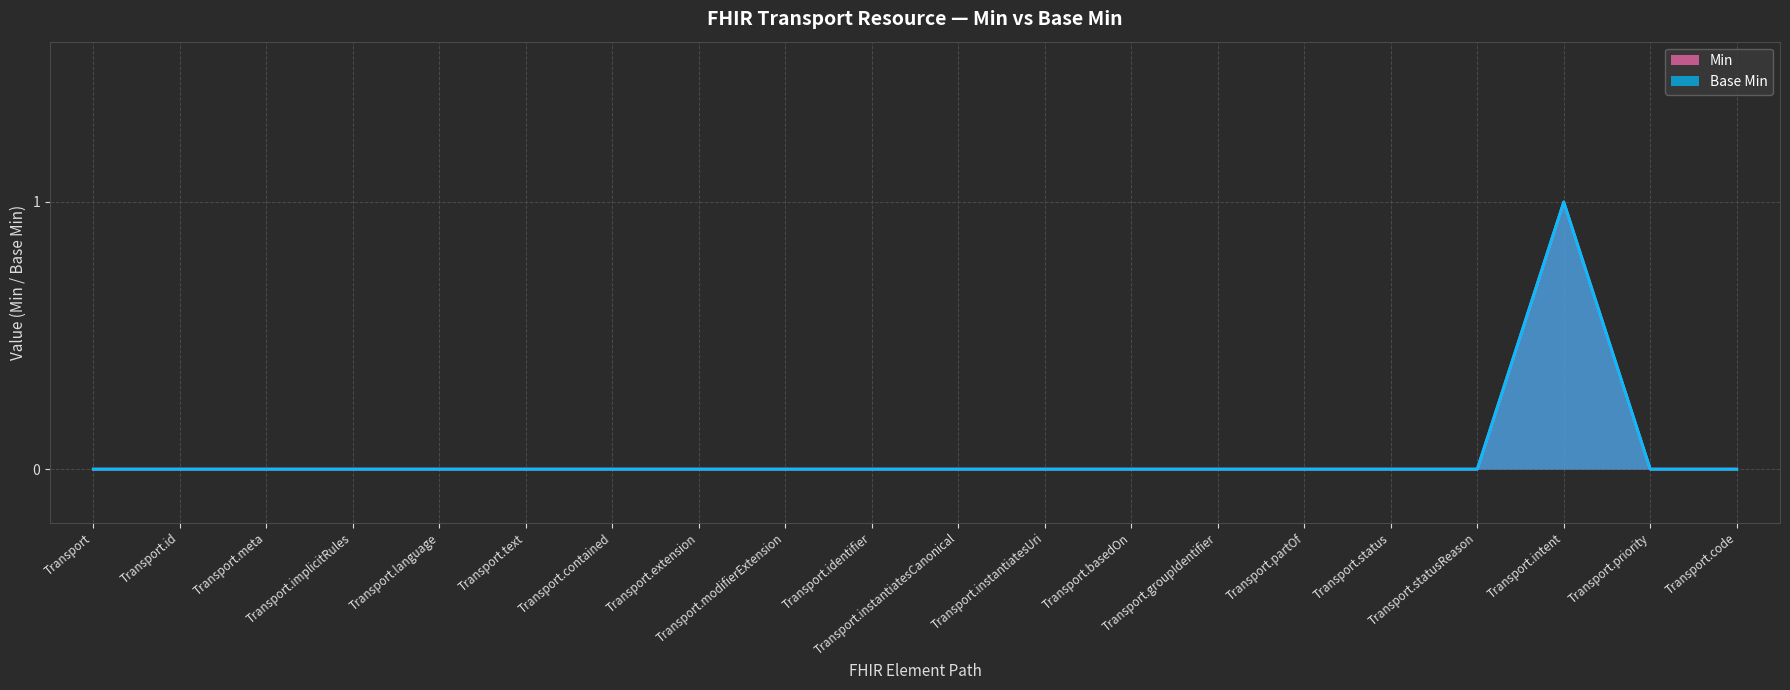

True or false: Min has more than 0 points higher than both neighbors.

True